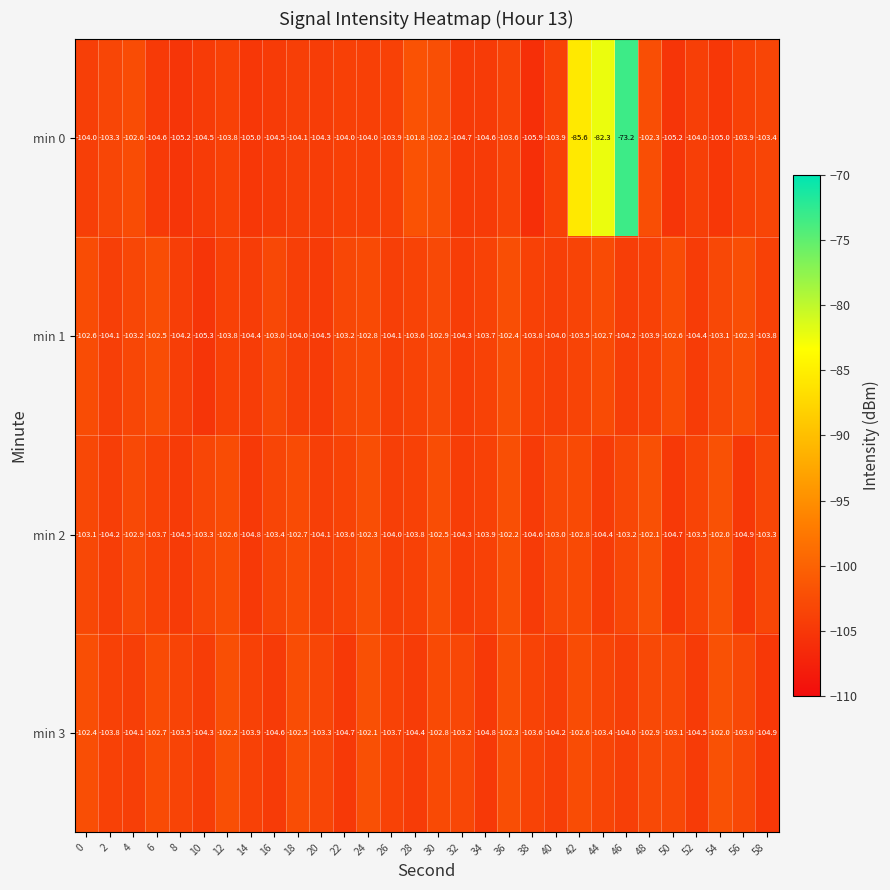

Rank the series at 44 from lowest to highest value.

min 2, min 3, min 1, min 0